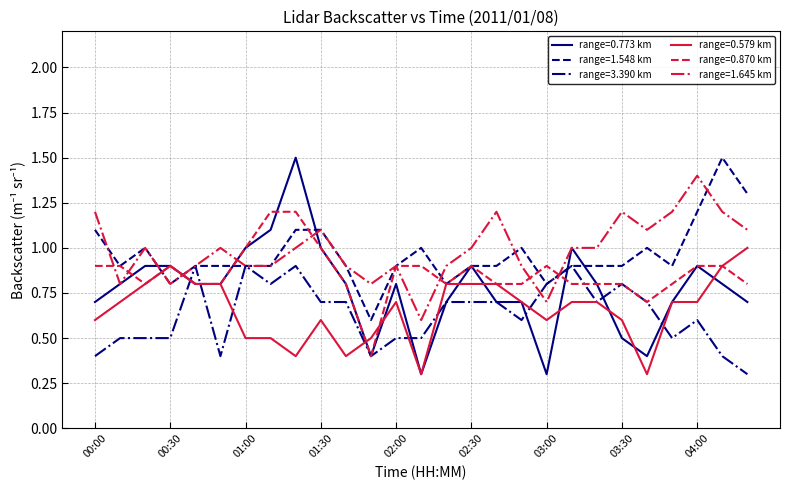

Which series has the widest spread of values?

range=0.773 km